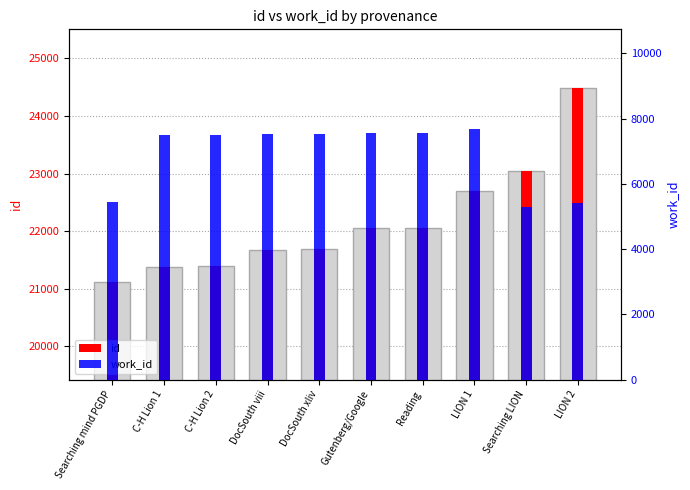

At which label does work_id reach its peak?

LION 1